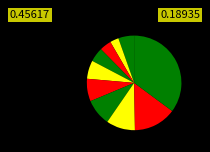

How many slices are in this pie chart?

10